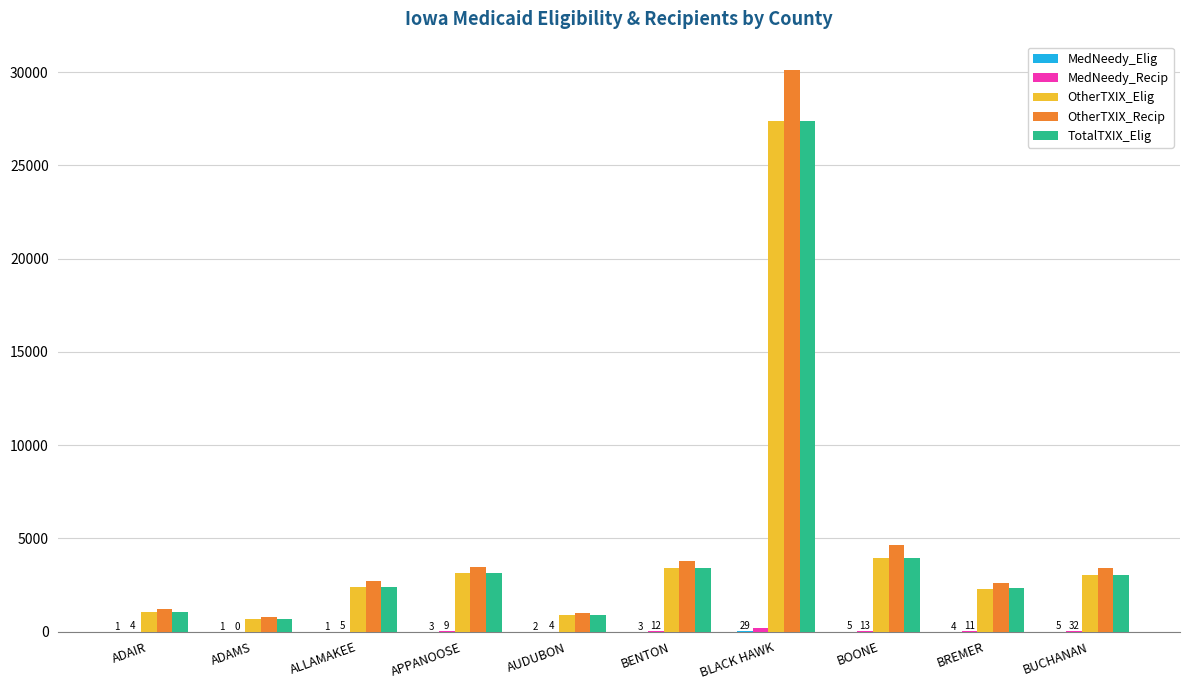

True or false: TotalTXIX_Elig has a value of 12809 at BLACK HAWK.

False